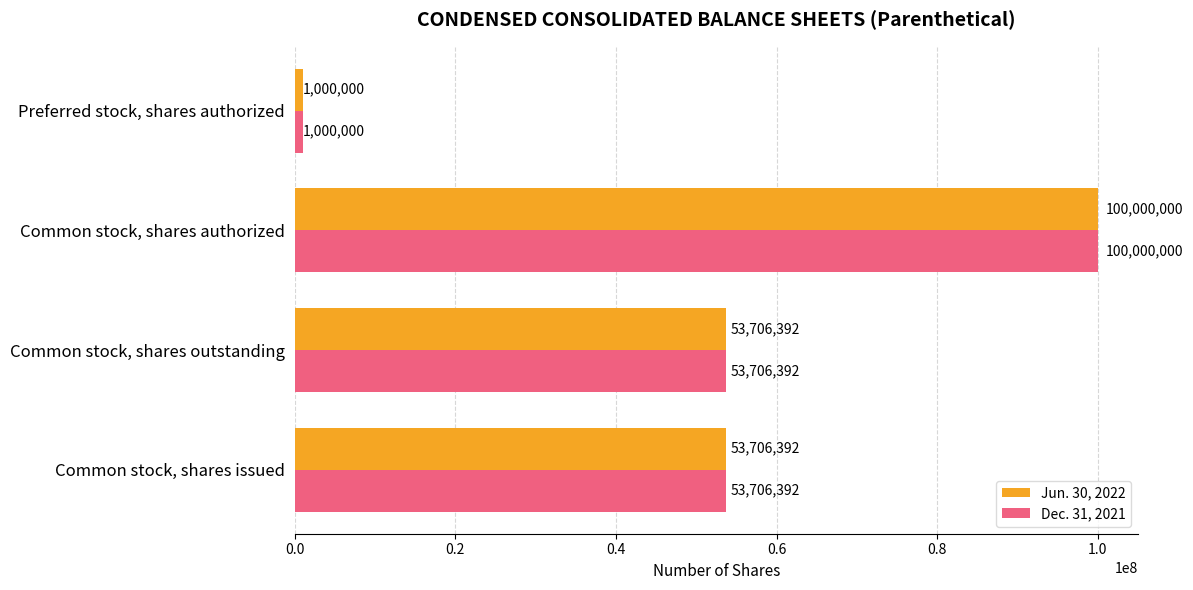

At which category is the sum across all series the highest?

Common stock, shares authorized